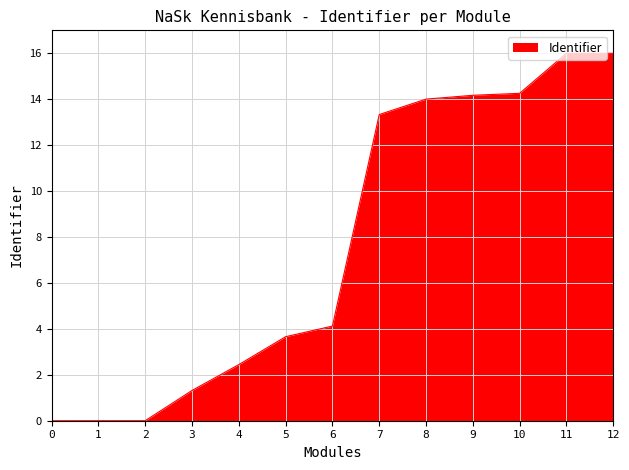

What is the ratio of the value at 5 to the value at 7?

0.3